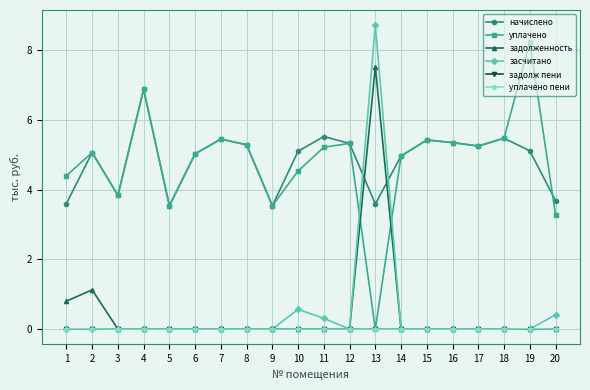

Which series changed the most between 1 and 2?

начислено